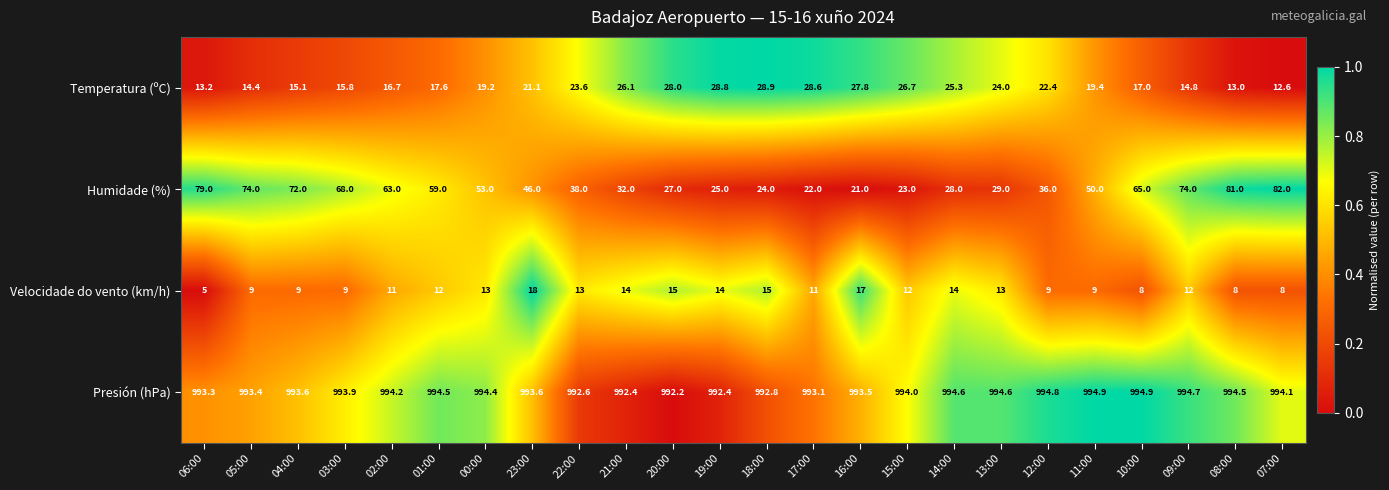

Which series changed the most between 06:00 and 04:00?

Humidade (%)